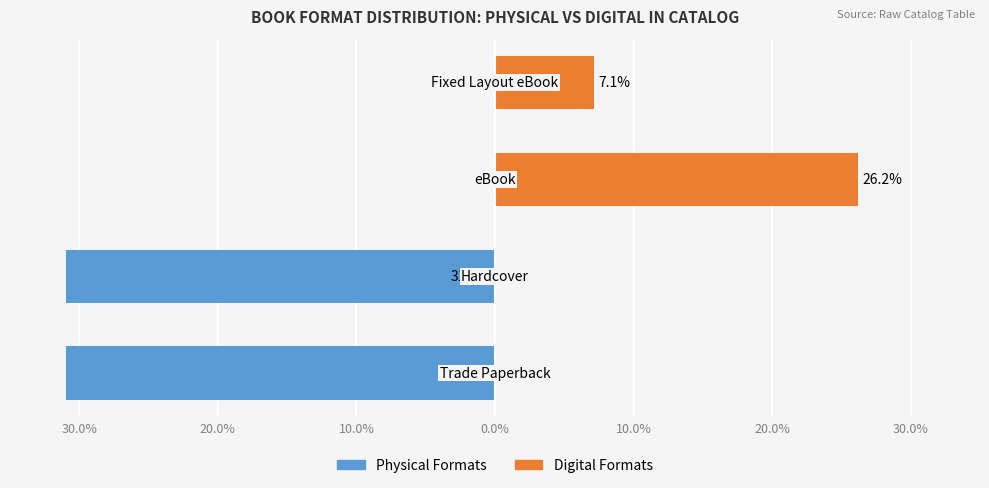

What is the difference between the maximum and minimum values in the Digital Formats series?

26.2